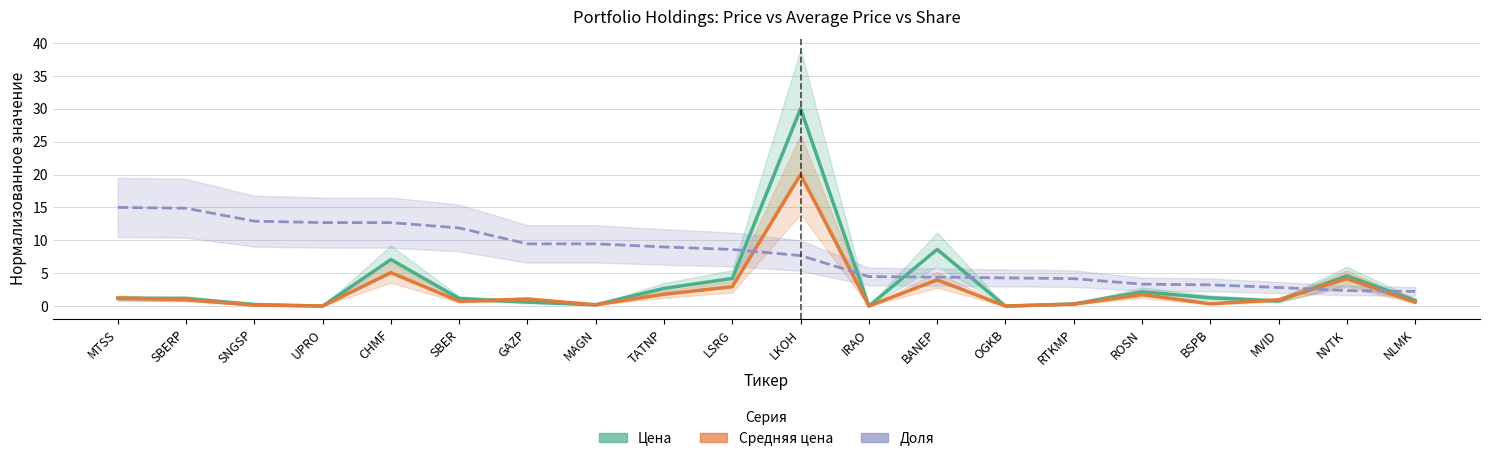

Reading left to right, transcribe all the data shown in this chart.

Цена: 1.2	1.2	0.3	0.0	7.1	1.2	0.6	0.2	2.7	4.2	30.0	0.0	8.6	0.0	0.3	2.2	1.3	0.8	4.6	0.9
Средняя цена: 1.2	1.0	0.1	0.0	5.1	0.7	1.1	0.2	1.8	2.9	20.0	0.0	4.0	0.0	0.3	1.8	0.4	1.0	4.2	0.6
Доля: 15.0	14.9	12.9	12.7	12.7	11.9	9.5	9.5	9.0	8.6	7.7	4.5	4.4	4.3	4.2	3.3	3.2	2.8	2.4	2.2